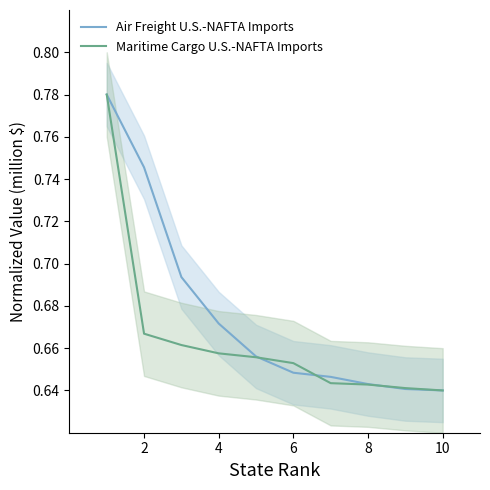

Which series has the largest total across all categories?

Air Freight U.S.-NAFTA Imports